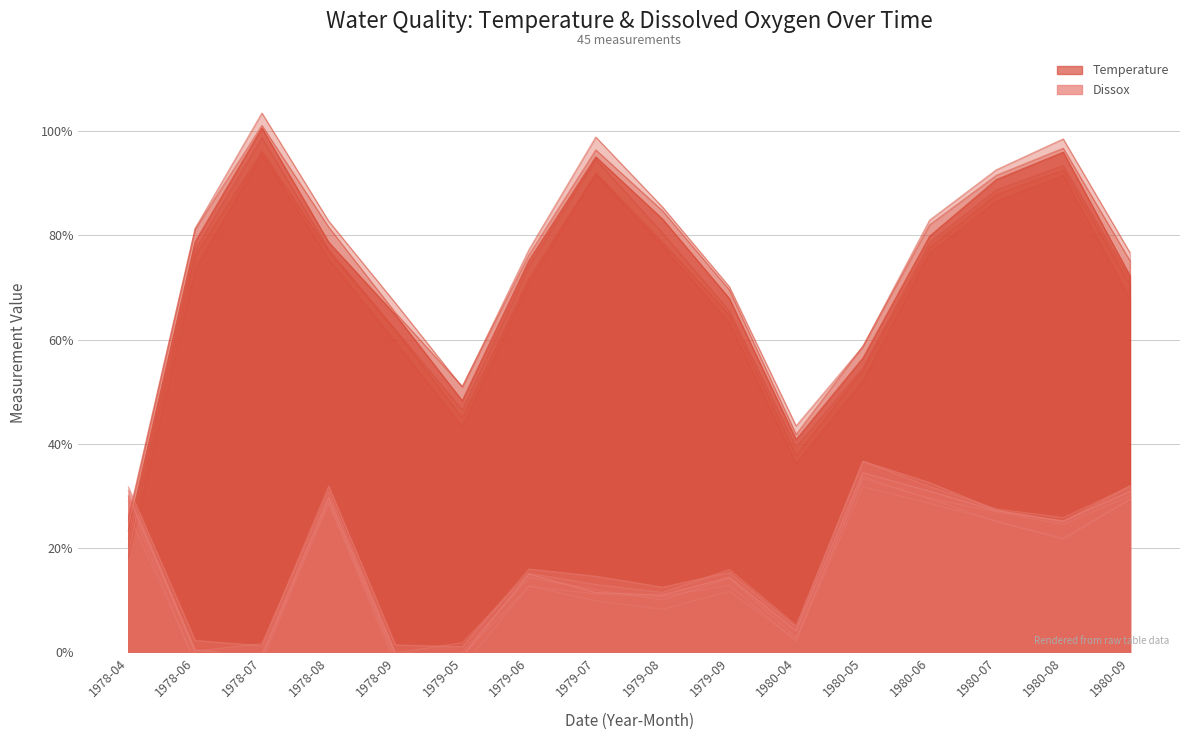

At 1978-09, list the series in order from smallest to largest.

Dissox, Temperature